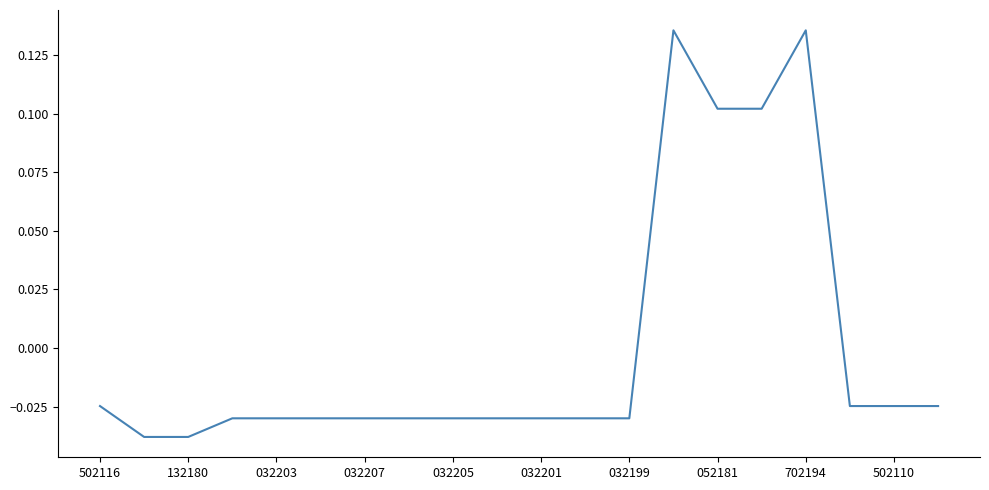

True or false: the data shows 0.0 at 052181.

False